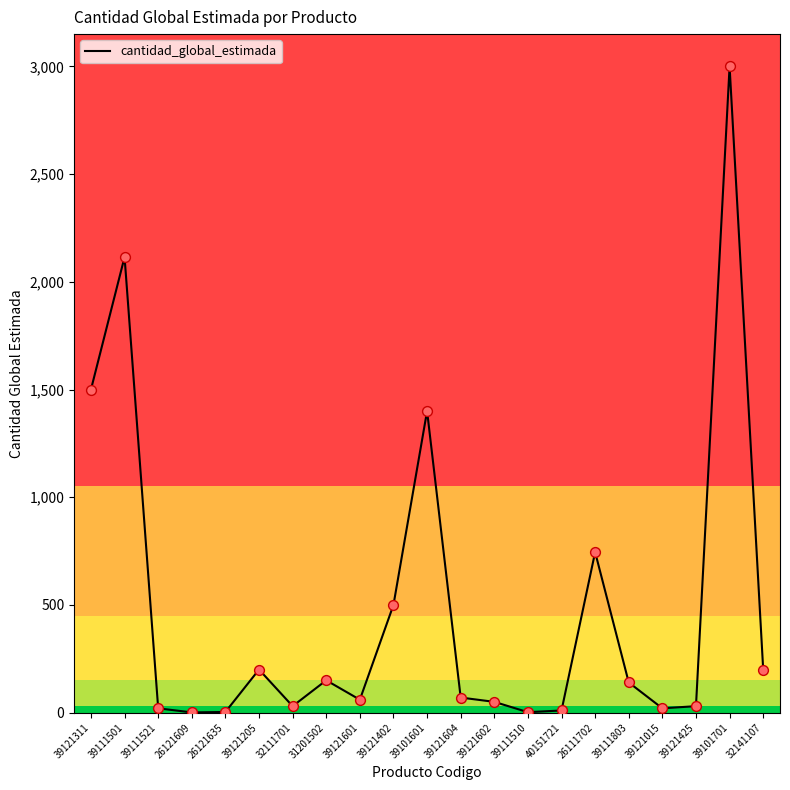

Which has a higher value, 39121311 or 39111510?

39121311